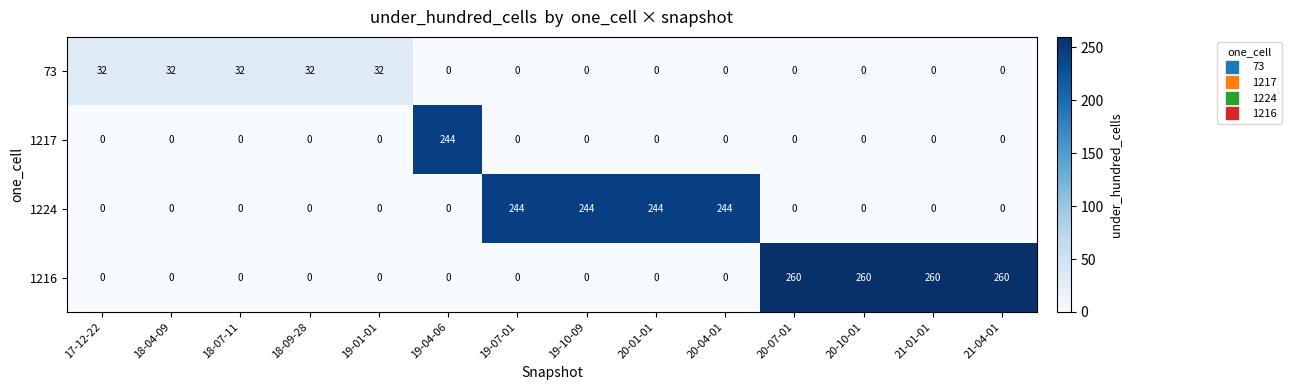

Is it true that 1216 equals -113 at 20-04-01?

False